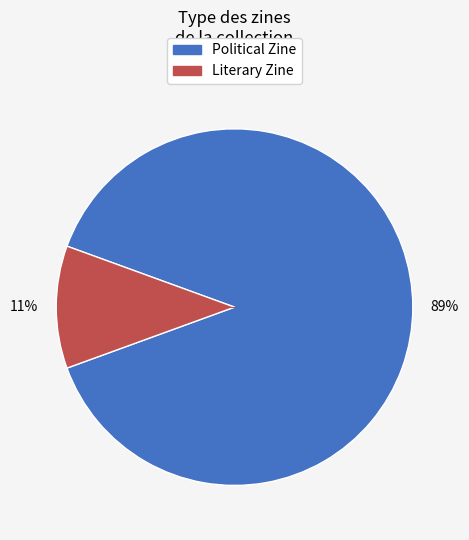

How many segments does this pie chart have?

2